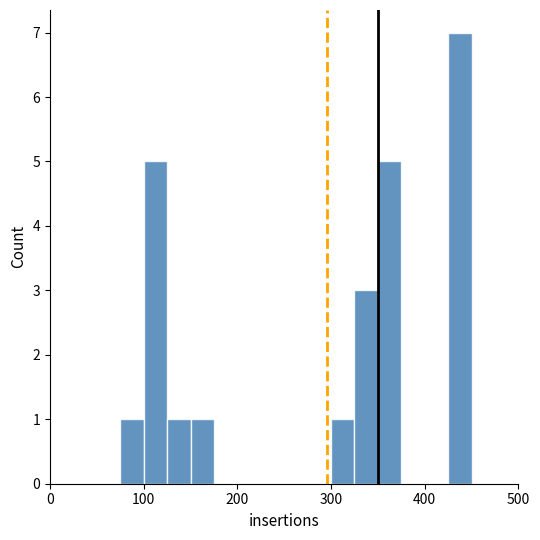

Around what value on the x-axis is the tallest bar? Give the approximate position of its centre, as read against the axis.

440